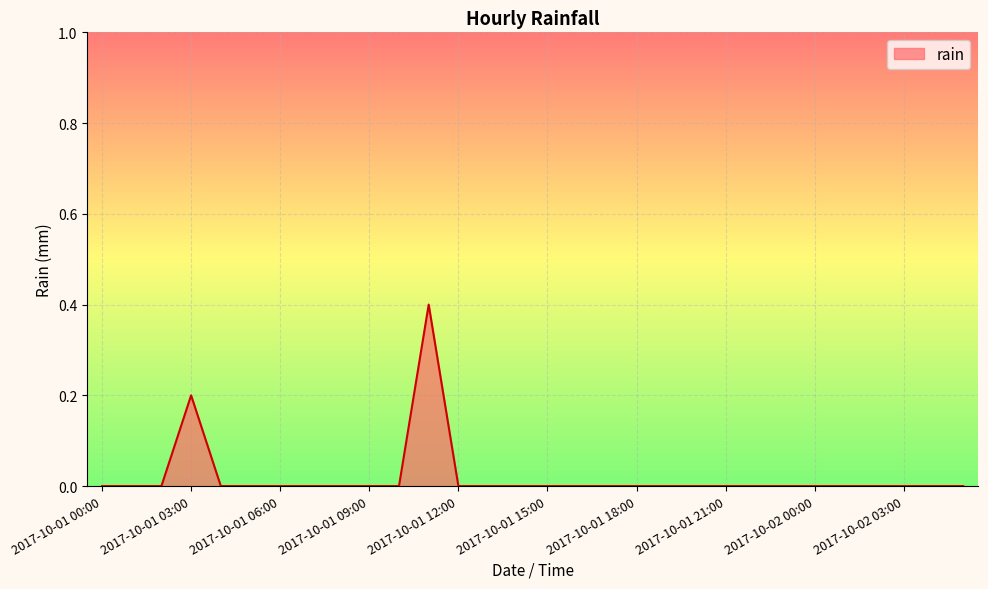

True or false: there are more than 1 points higher than both neighbors.

True